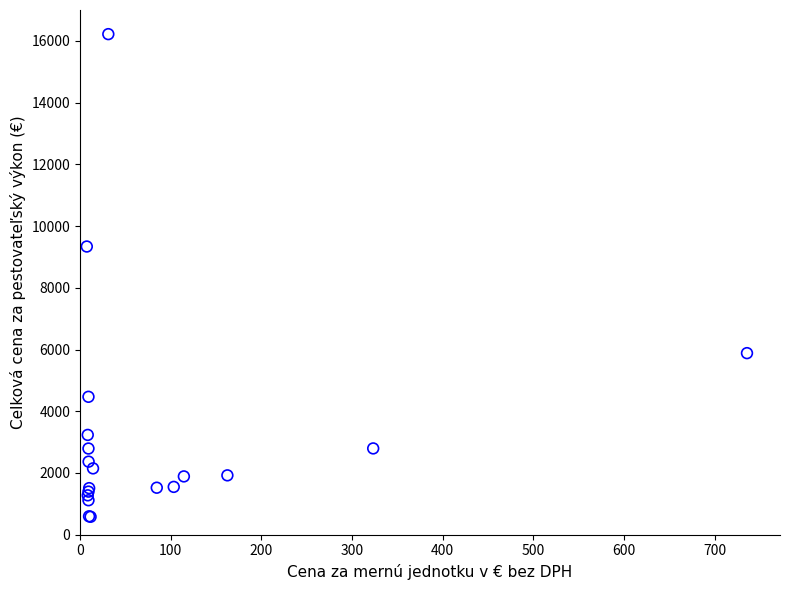

What Y value in the scatter plot is closest to 8400?

9337.5